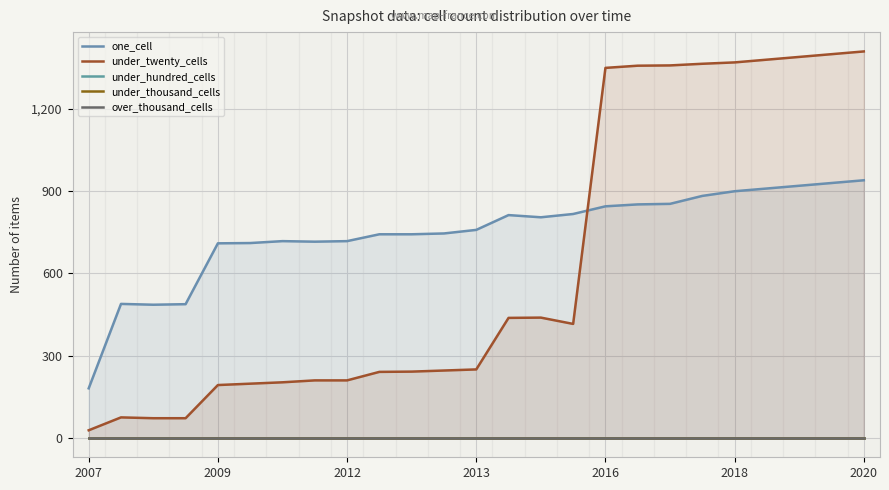

The under_twenty_cells series shows 927 at 2016. True or false?

False